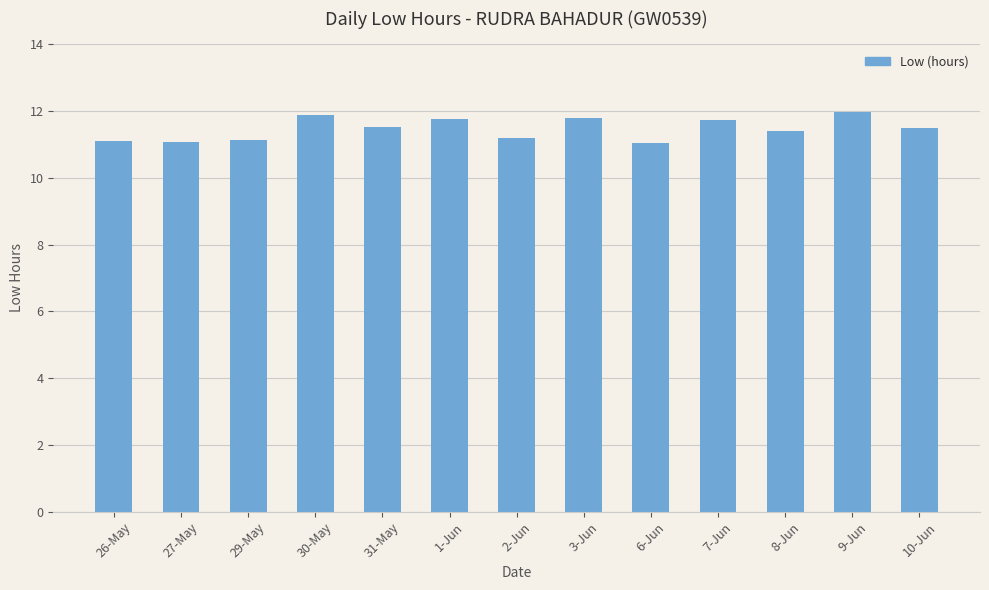

What is the change in value from 27-May to 2-Jun?

+0.1